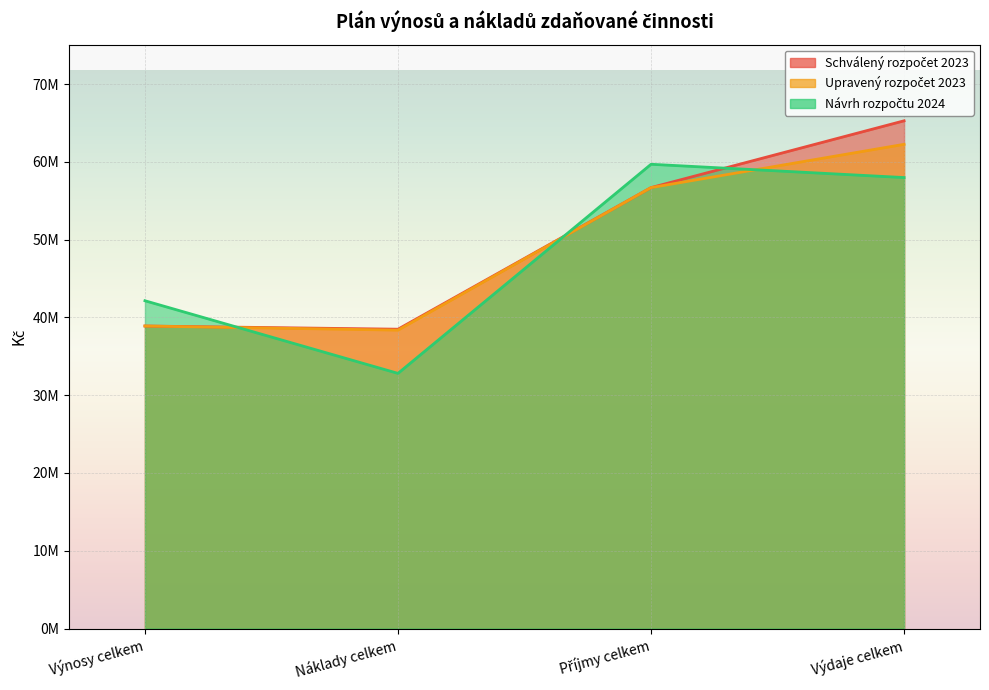

What is the difference between the second highest and second lowest values in the Upravený rozpočet 2023 series?

17800000